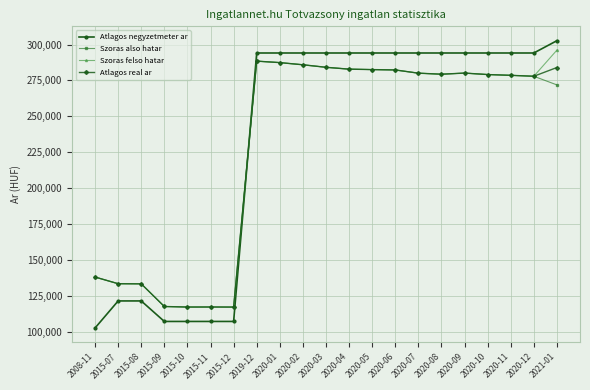

How many times do Atlagos negyzetmeter ar and Atlagos real ar cross each other?

1